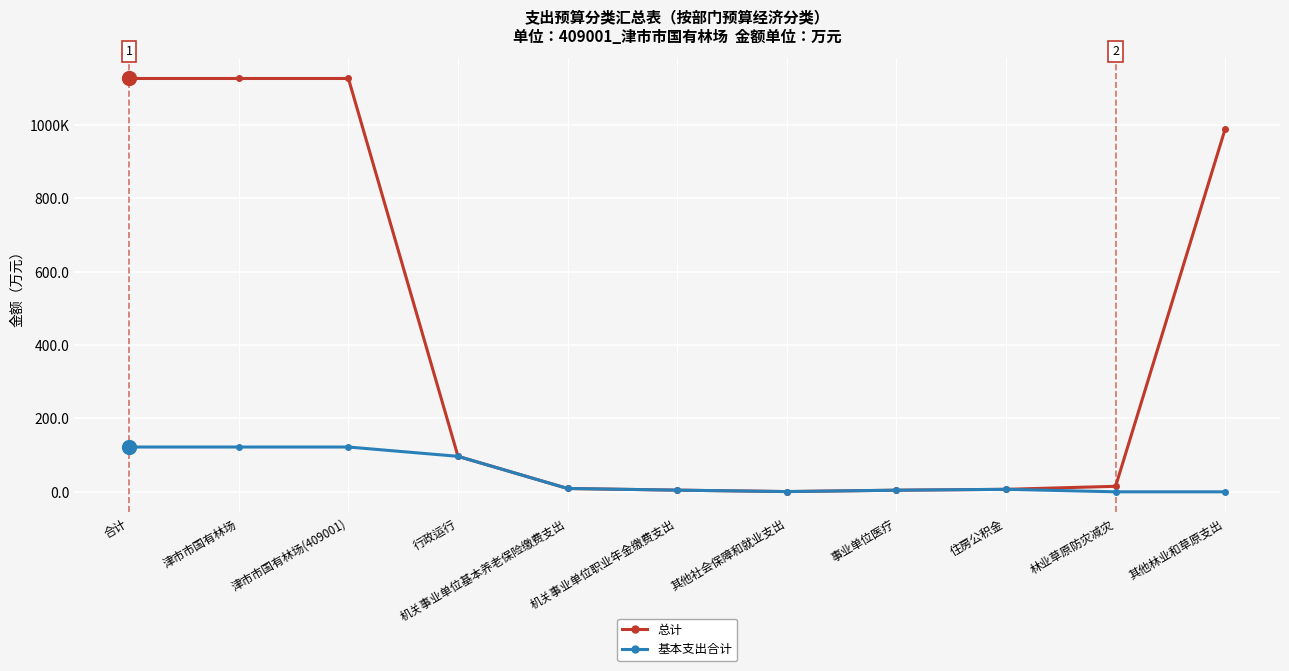

At which category is the sum across all series the highest?

合计